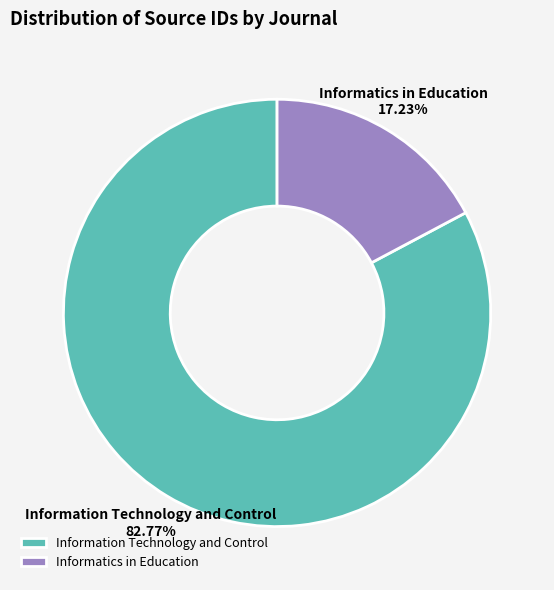

Which category has the smallest portion of the pie?

Informatics in Education